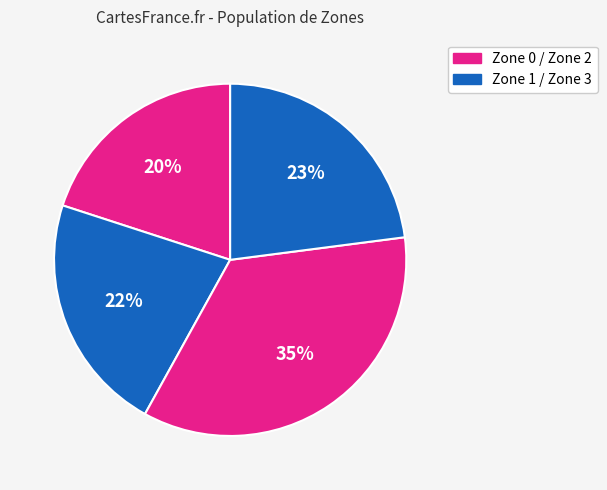

How many segments does this pie chart have?

4